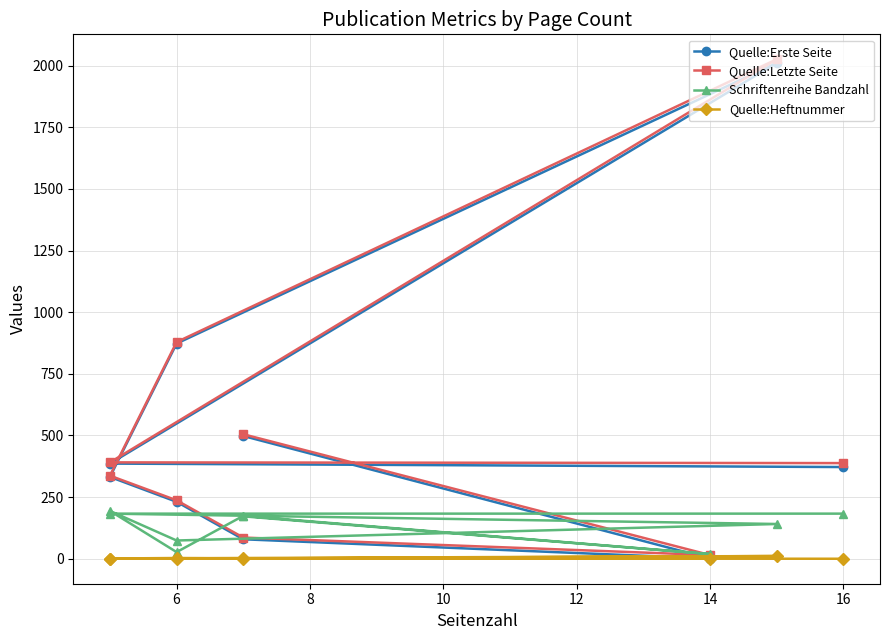

At how many categories does at least one series exceed 656?

2